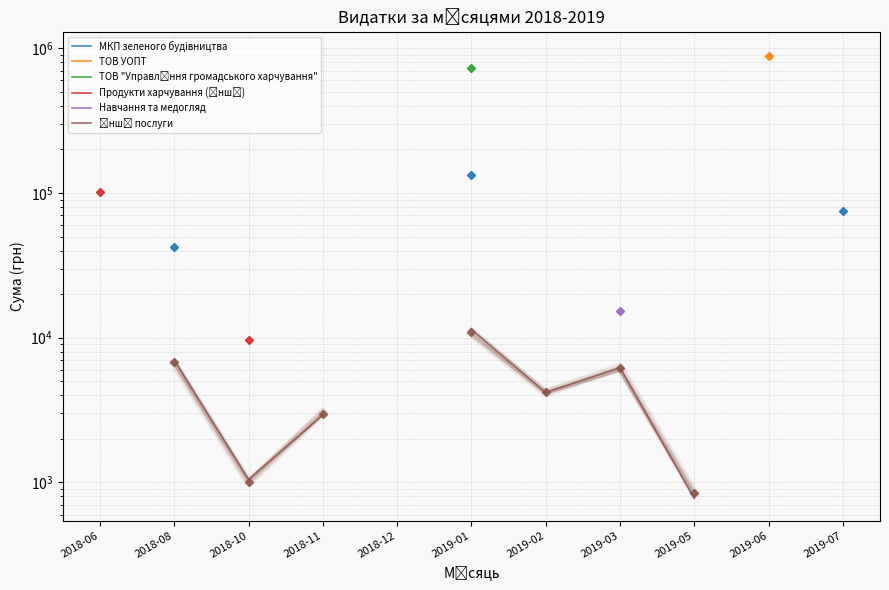

How many positive values does the ТОВ УОПТ series have?

1